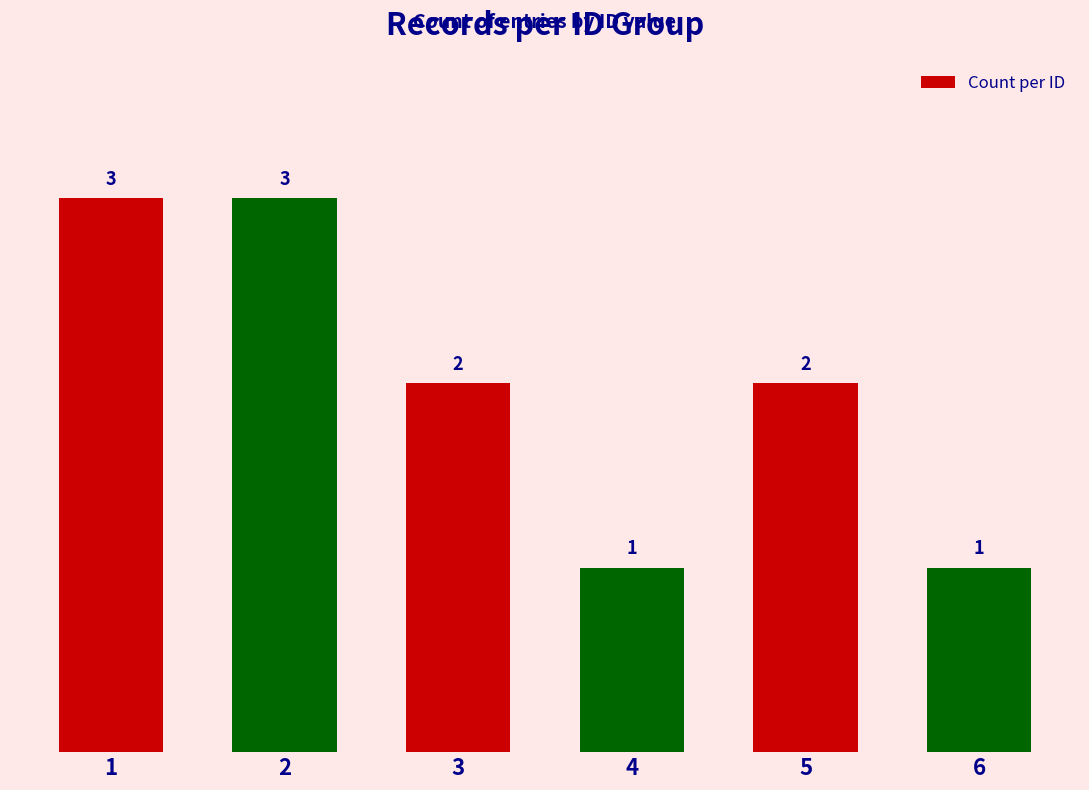

Reading right to left, what are all the values shown in this chart?

6=1	5=2	4=1	3=2	2=3	1=3